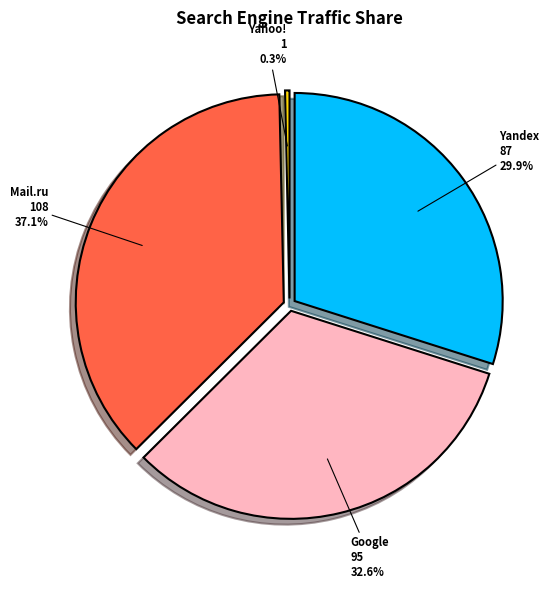

Is it true that ICQ.com is 0% of the pie?

True